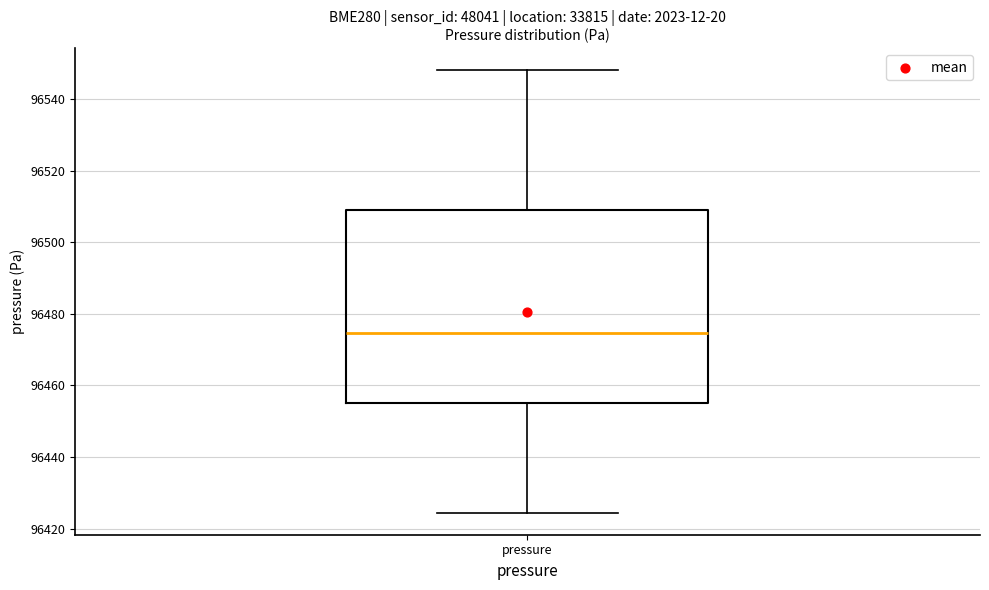

Read this box plot against the y-axis: the position of the median line, the range covered by the box, and the ends of both whiskers. The values are not printed on the chart, so give them approximately, as read against the axis.

median 96474, box 96456 to 96510, whiskers 96424 to 96548